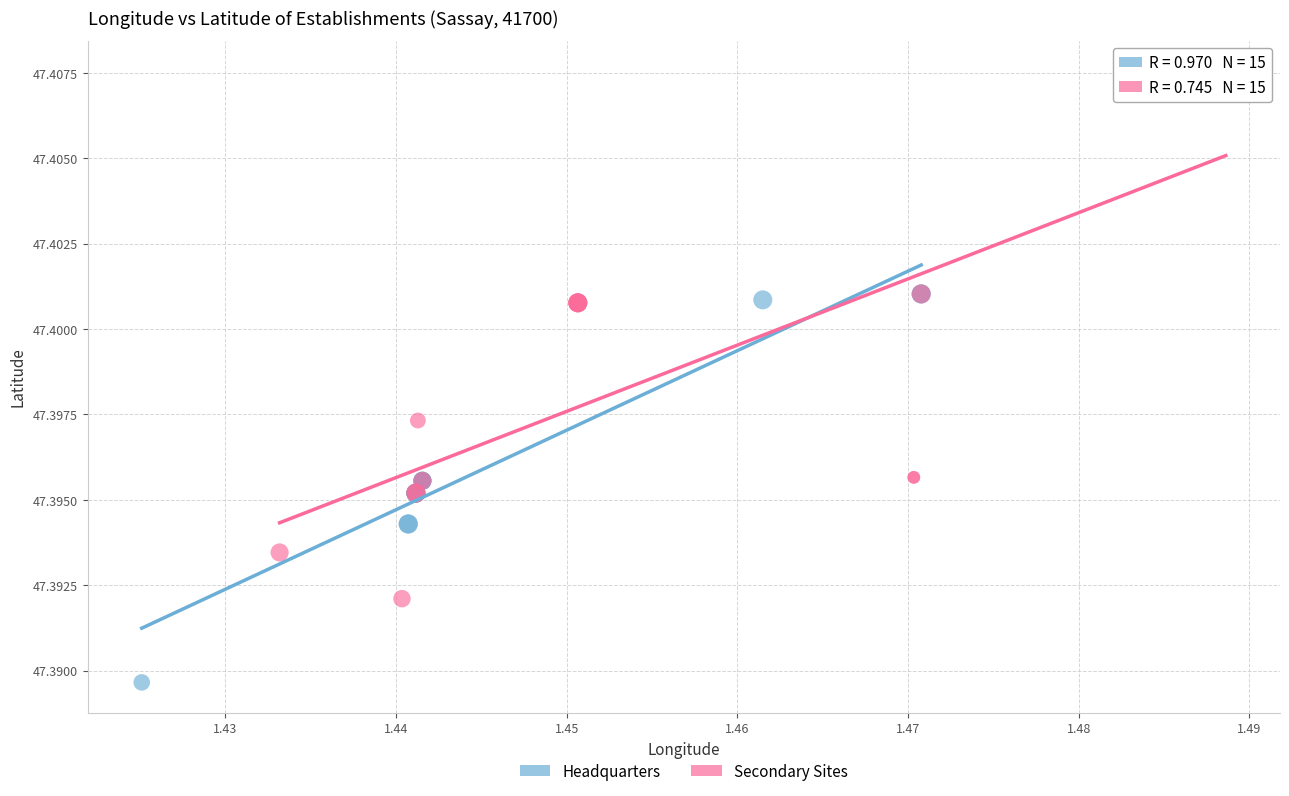

What are all the series names shown in the legend?

Headquarters, Secondary Sites